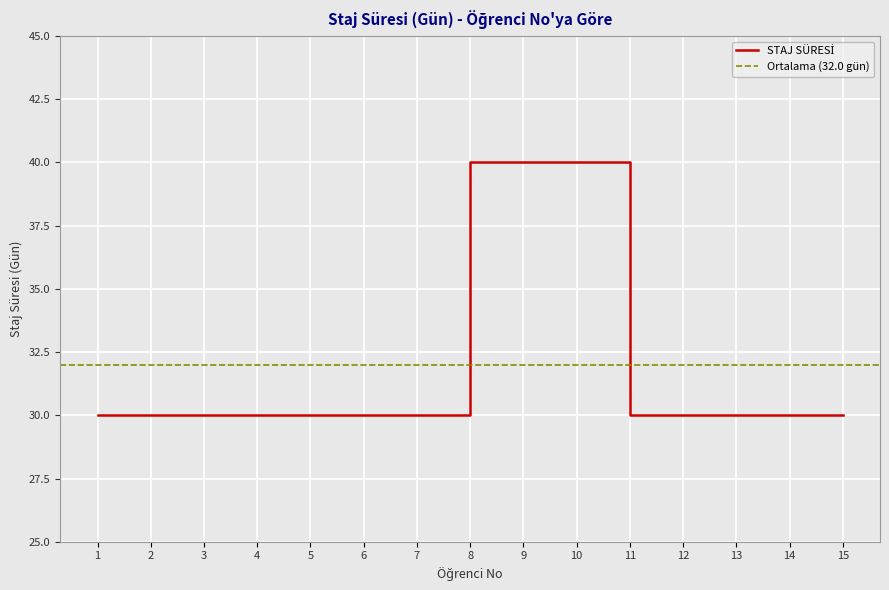

True or false: the data shows 40 at 9.

True